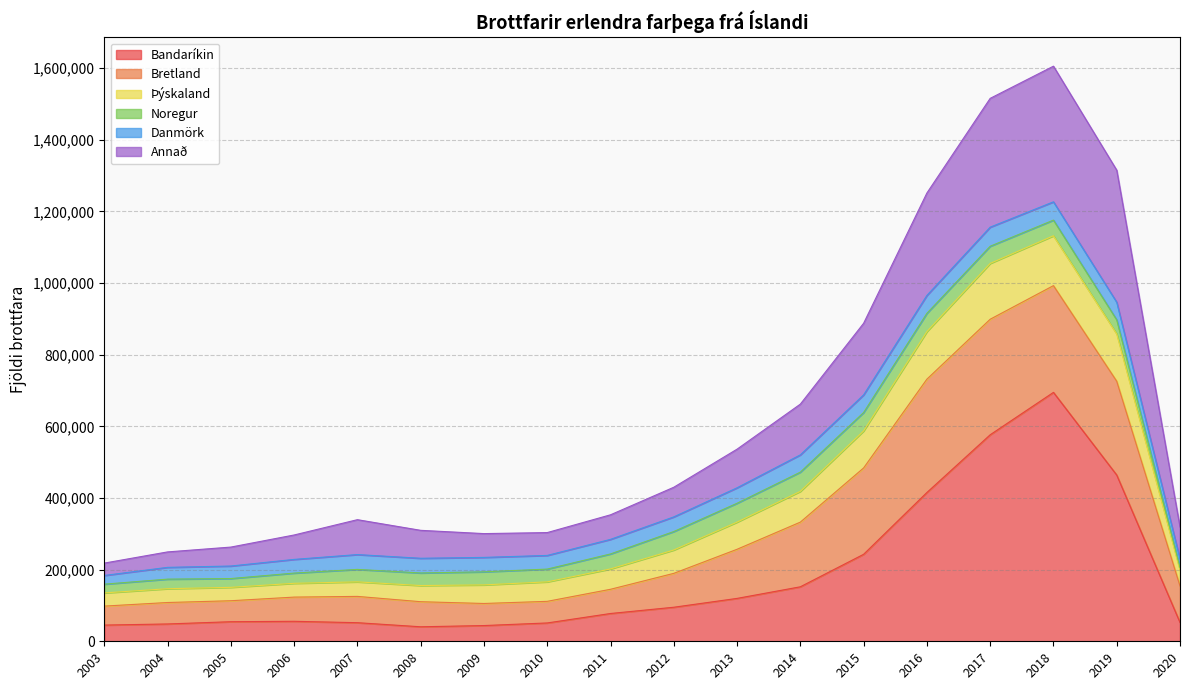

What is the maximum value for Bandaríkin?

694814